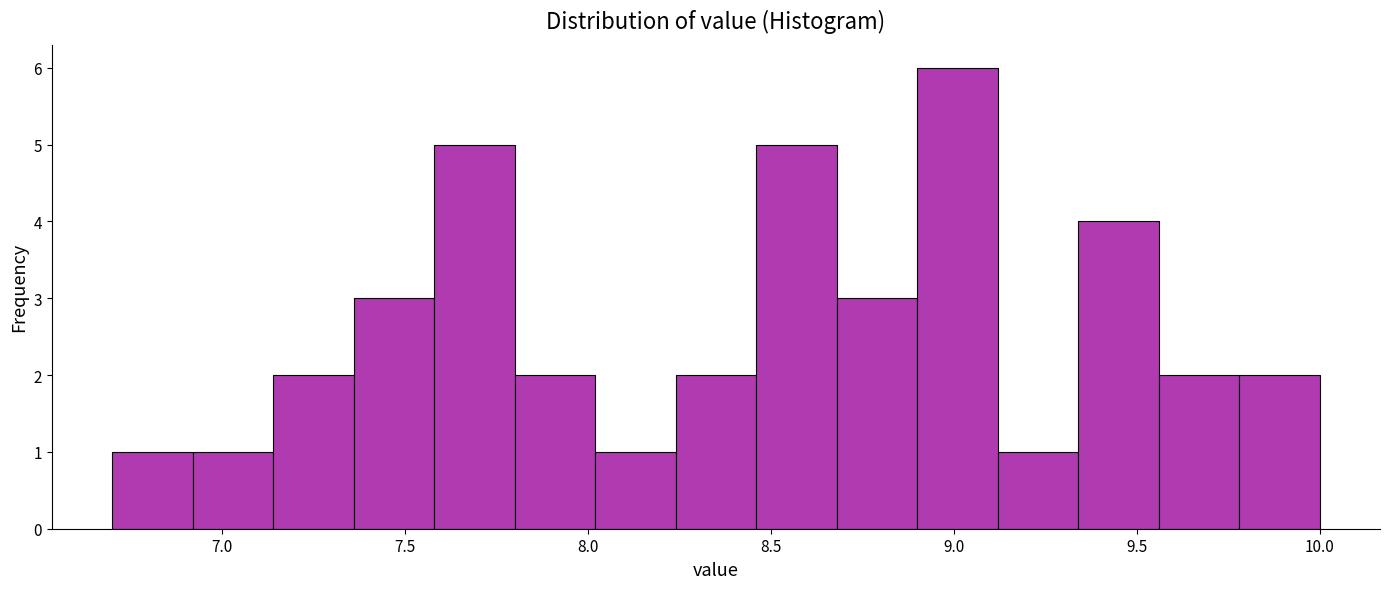

Reading left to right, list every bar in this chart as the range it spans on the x-axis followed by its height. Neither the bar edges nor the heights are printed on the chart, so give them approximately, as read against the axes.

6.70 to 6.92: 1
6.92 to 7.14: 1
7.14 to 7.36: 2
7.36 to 7.58: 3
7.58 to 7.80: 5
7.80 to 8.02: 2
8.02 to 8.24: 1
8.24 to 8.46: 2
8.46 to 8.68: 5
8.68 to 8.90: 3
8.90 to 9.12: 6
9.12 to 9.34: 1
9.34 to 9.56: 4
9.56 to 9.78: 2
9.78 to 10.00: 2